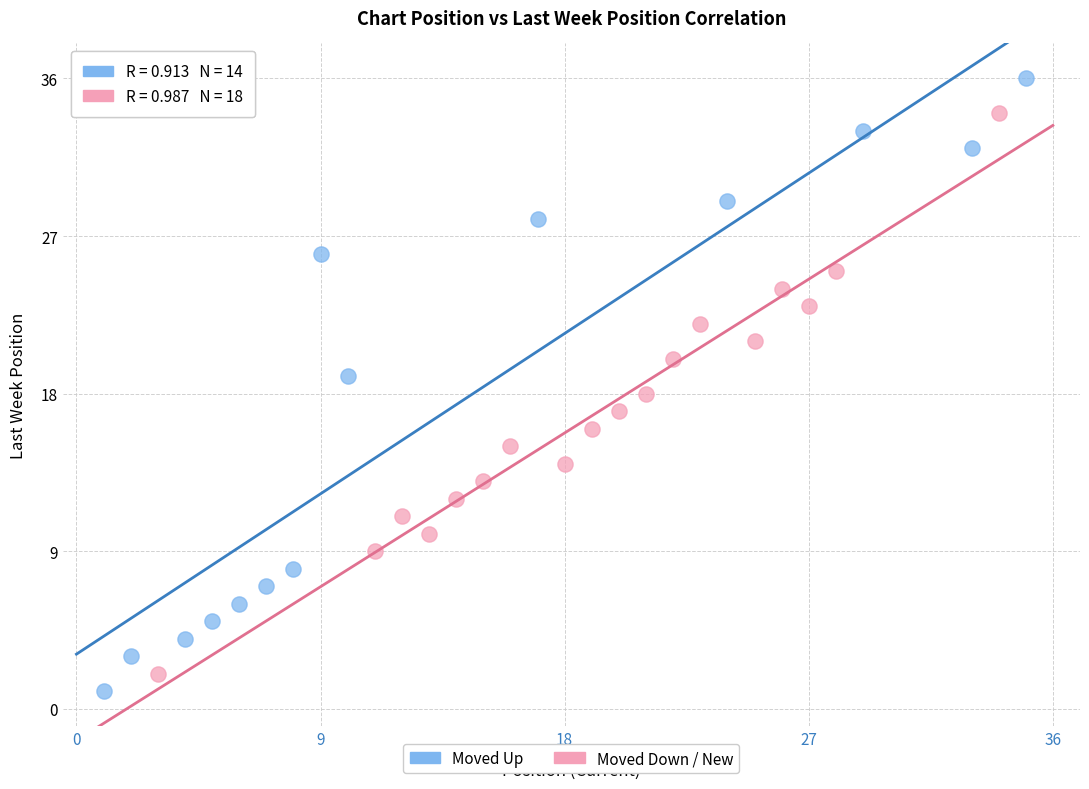

Which series reaches the minimum Y coordinate?

Moved Up